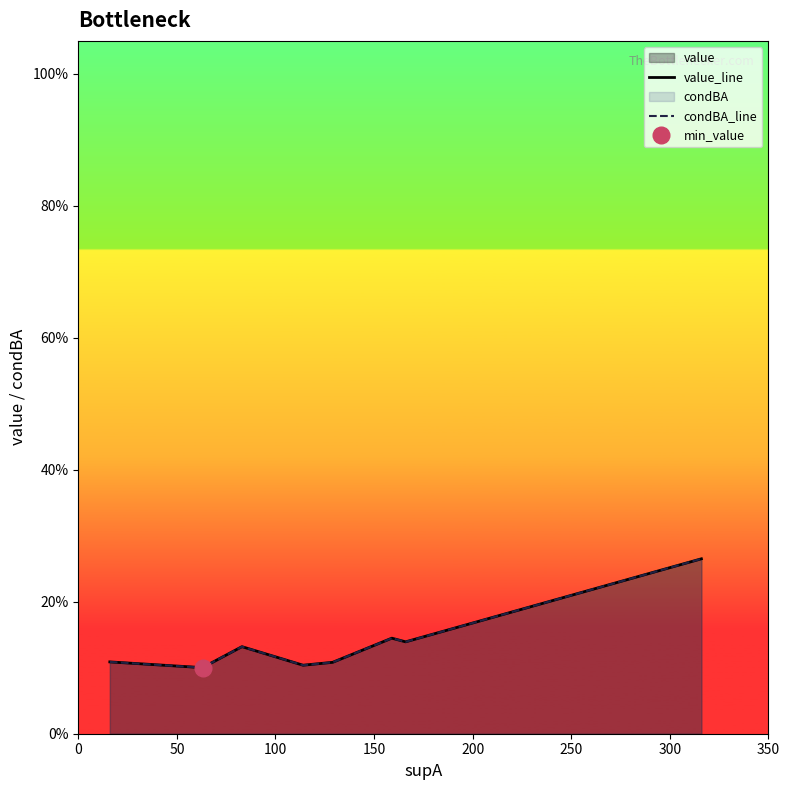

What is the value of the value_line point at the 1st from the left?

0.1